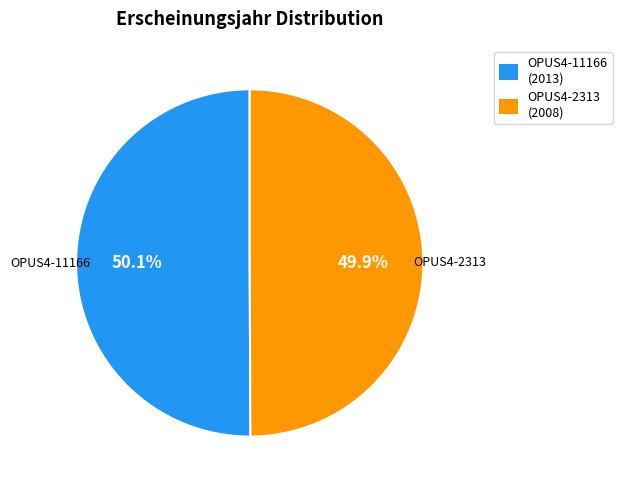

What is the ratio of the value at OPUS4-2313 to the value at OPUS4-11166?

1.0